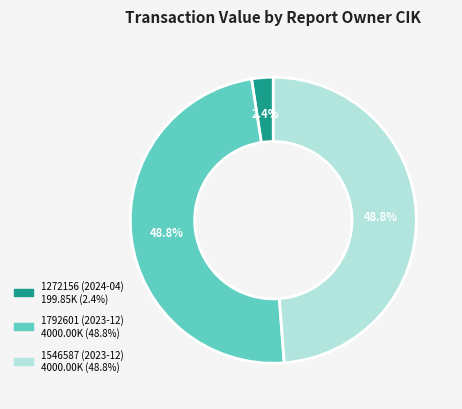

Does 1546587 (2023-12) account for over 50% of the chart?

No